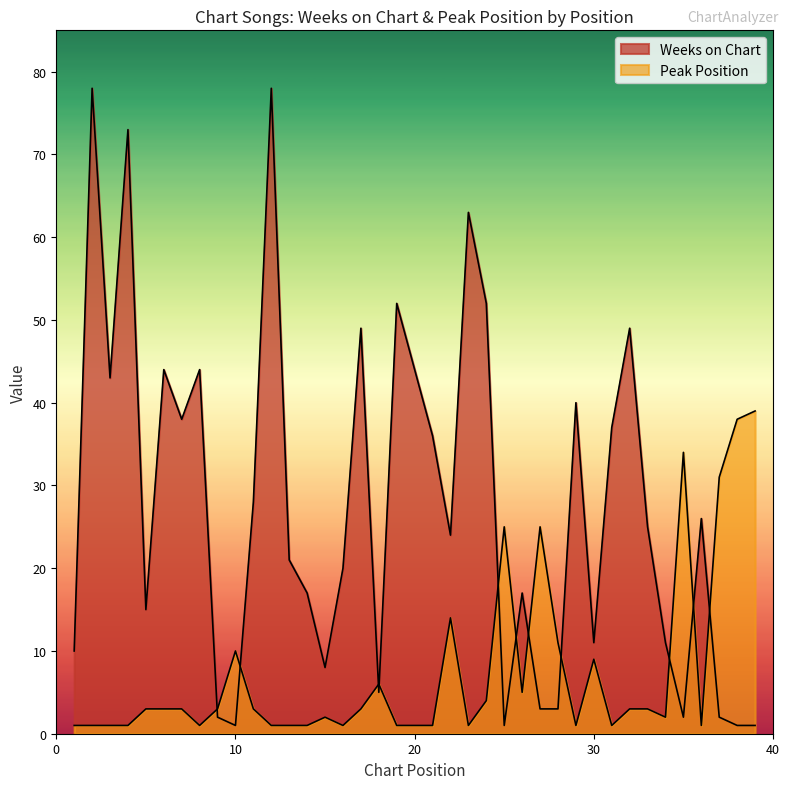

Where is the first local maximum for Peak Position?

10